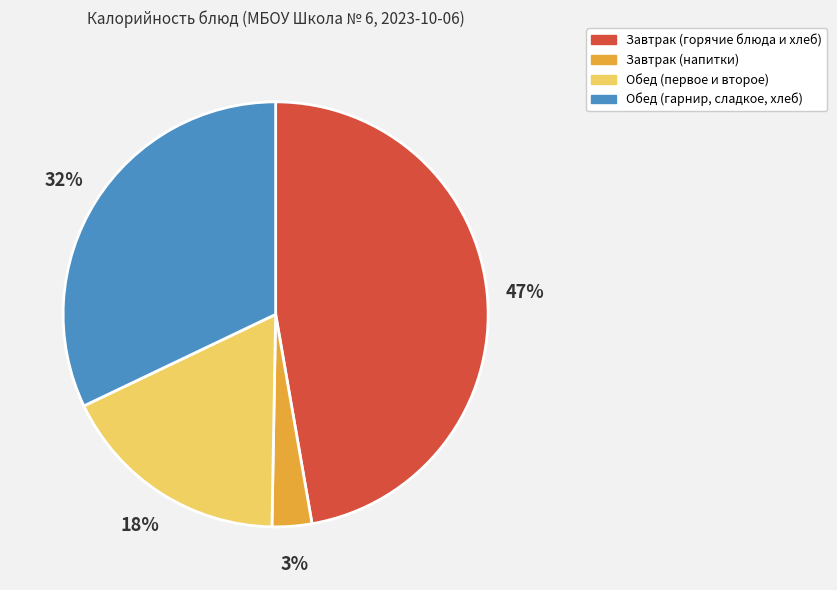

Is there a majority slice in this chart?

No